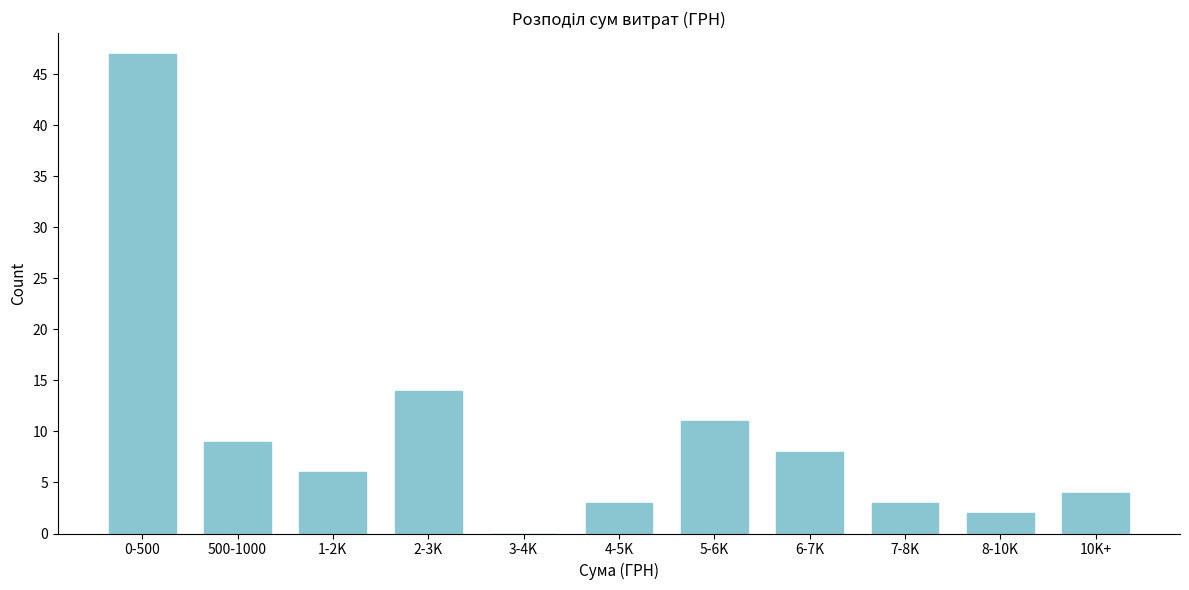

Reading right to left, list all the values displayed in this chart.

10K+=4	8-10K=2	7-8K=3	6-7K=8	5-6K=11	4-5K=3	3-4K=0	2-3K=14	1-2K=6	500-1000=9	0-500=47